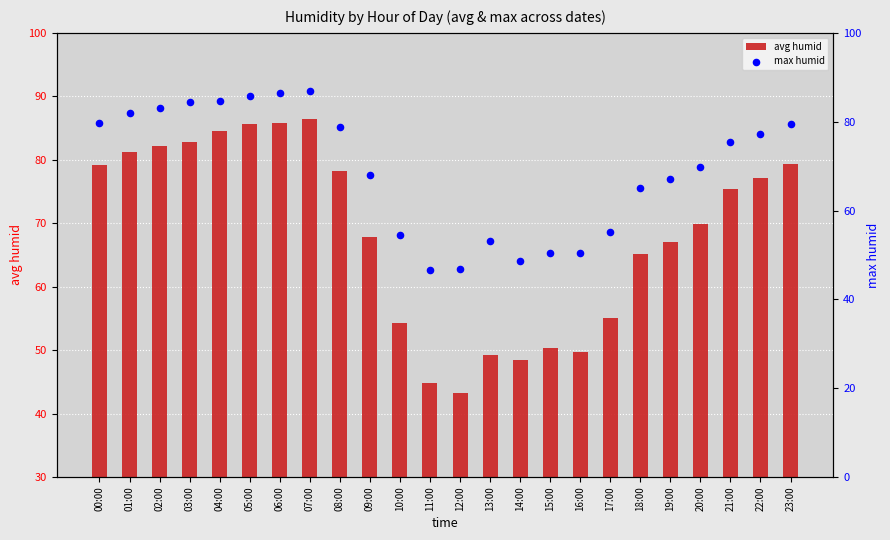

At which category is the sum across all series the highest?

07:00